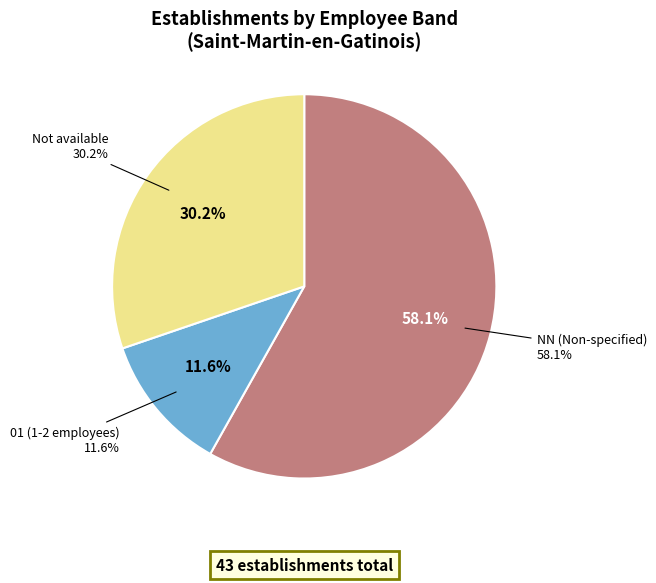

What is the total percentage of NN and ?

88.4%